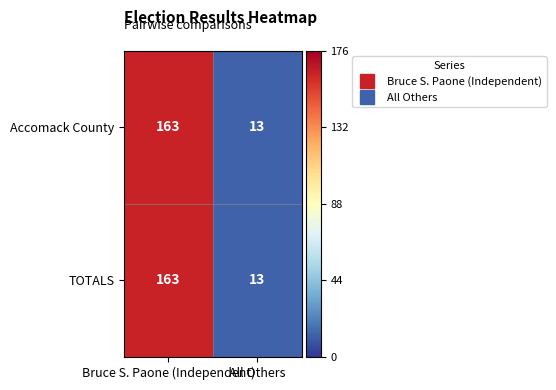

What is the minimum value shown in the chart?

13